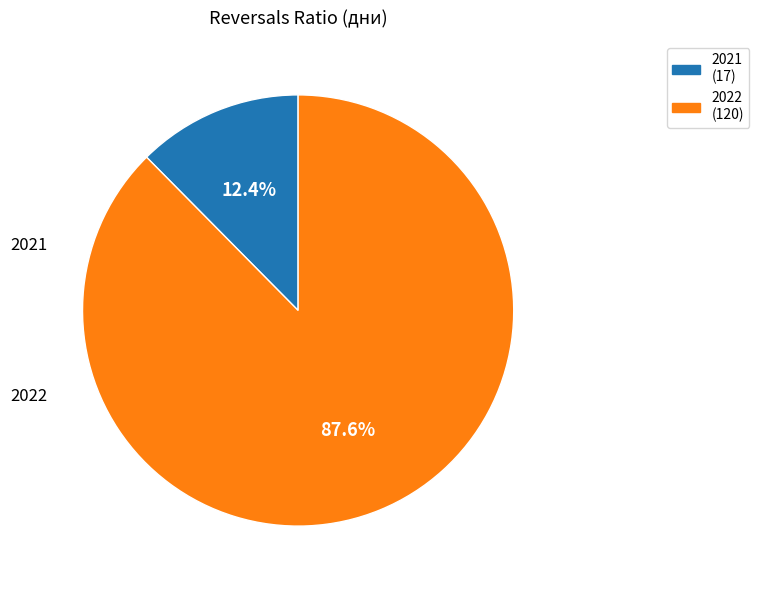

Rank the categories by value from lowest to highest.

2021, 2022